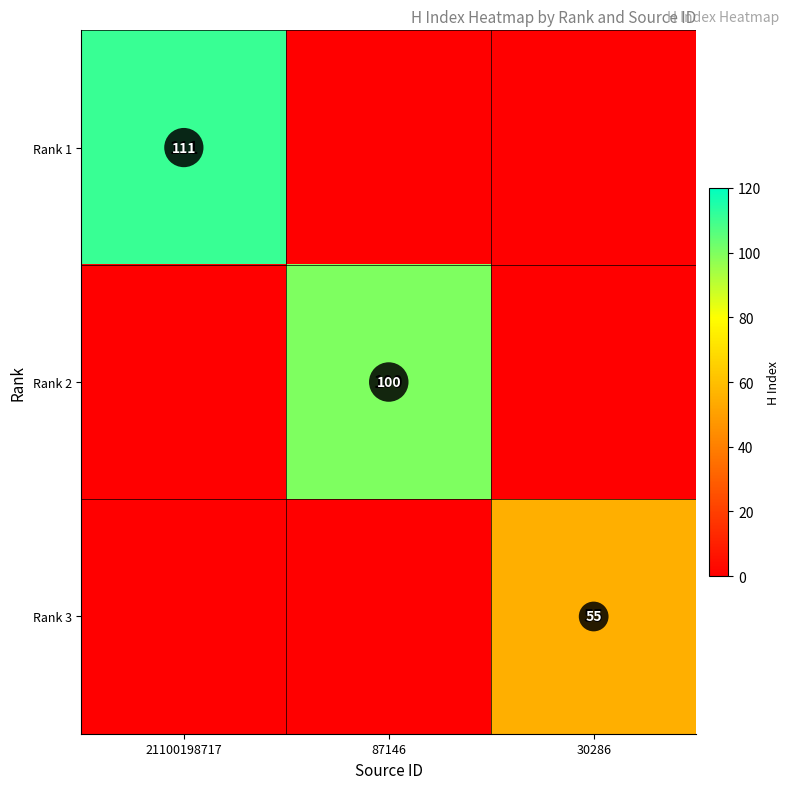

The value of Rank 2 at 87146 is 100. True or false?

True